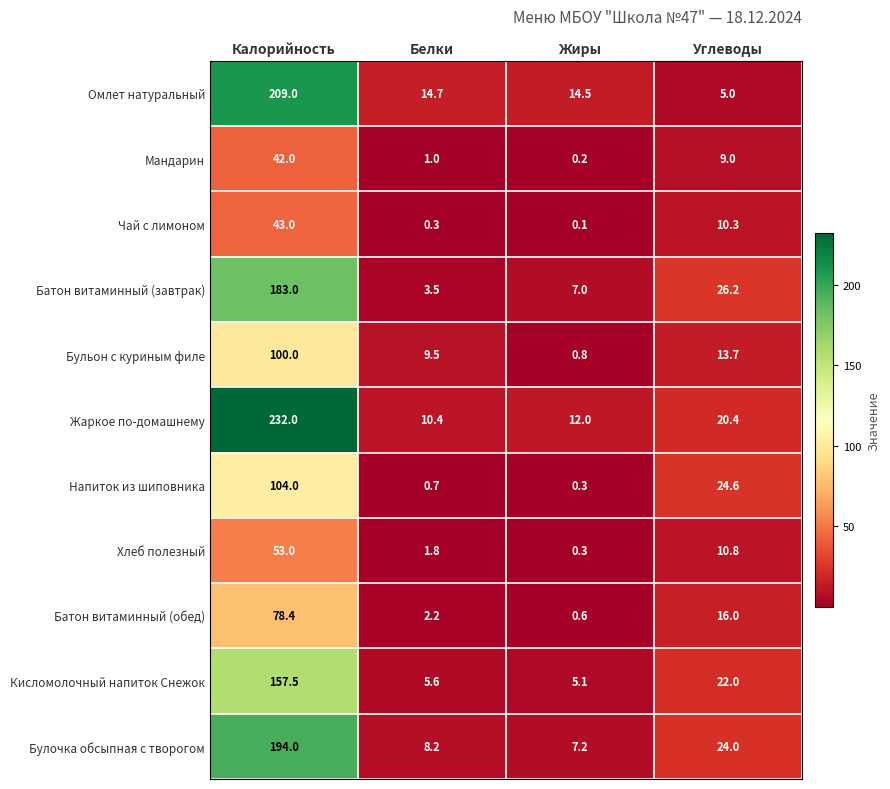

At how many categories does at least one series exceed 122?

1